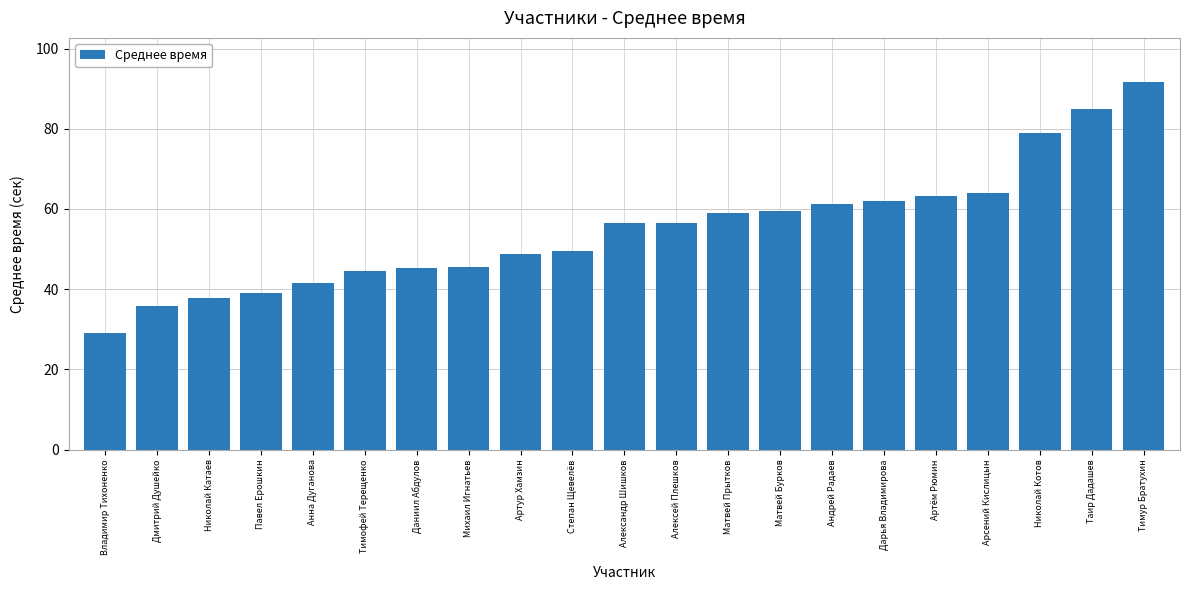

True or false: the data shows 45.3 at Даниил Абдулов.

True